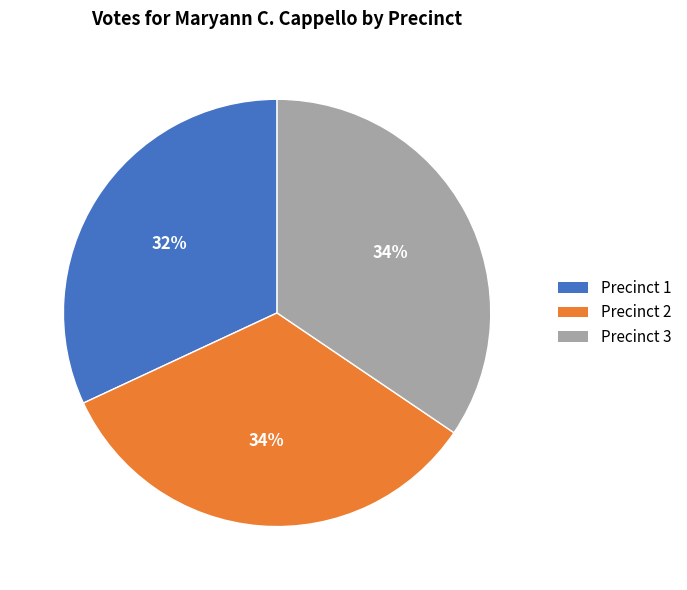

Is there a majority slice in this chart?

No